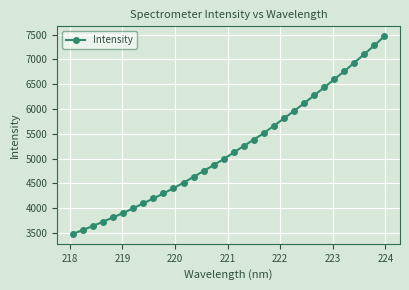

What is the value of the 11th point from the left?

4404.0